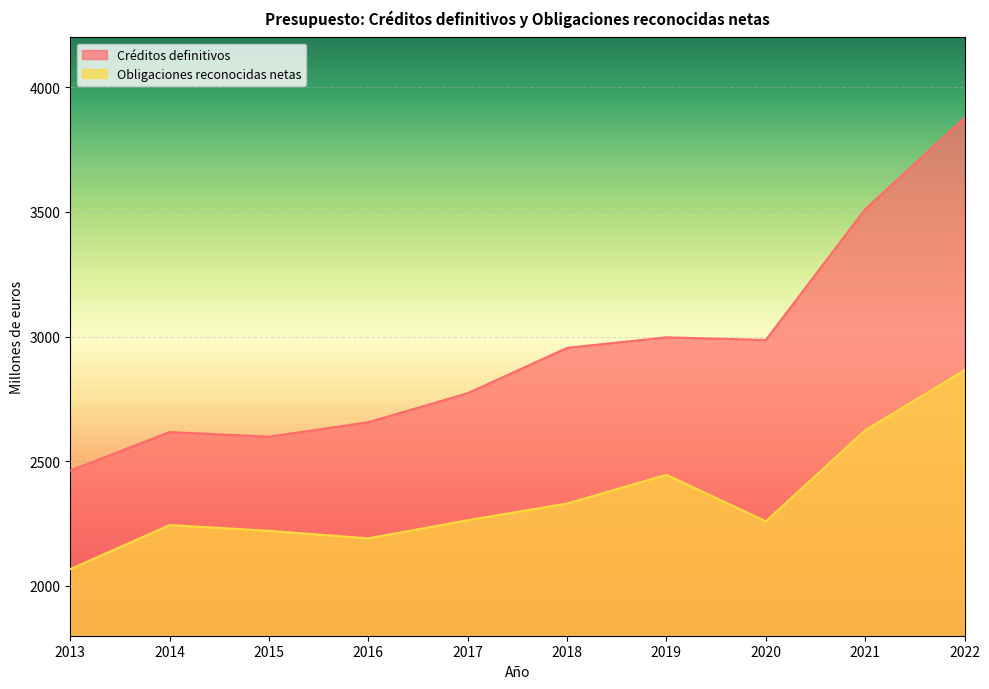

What is the approximate value of Créditos definitivos at 2018?

2954.6